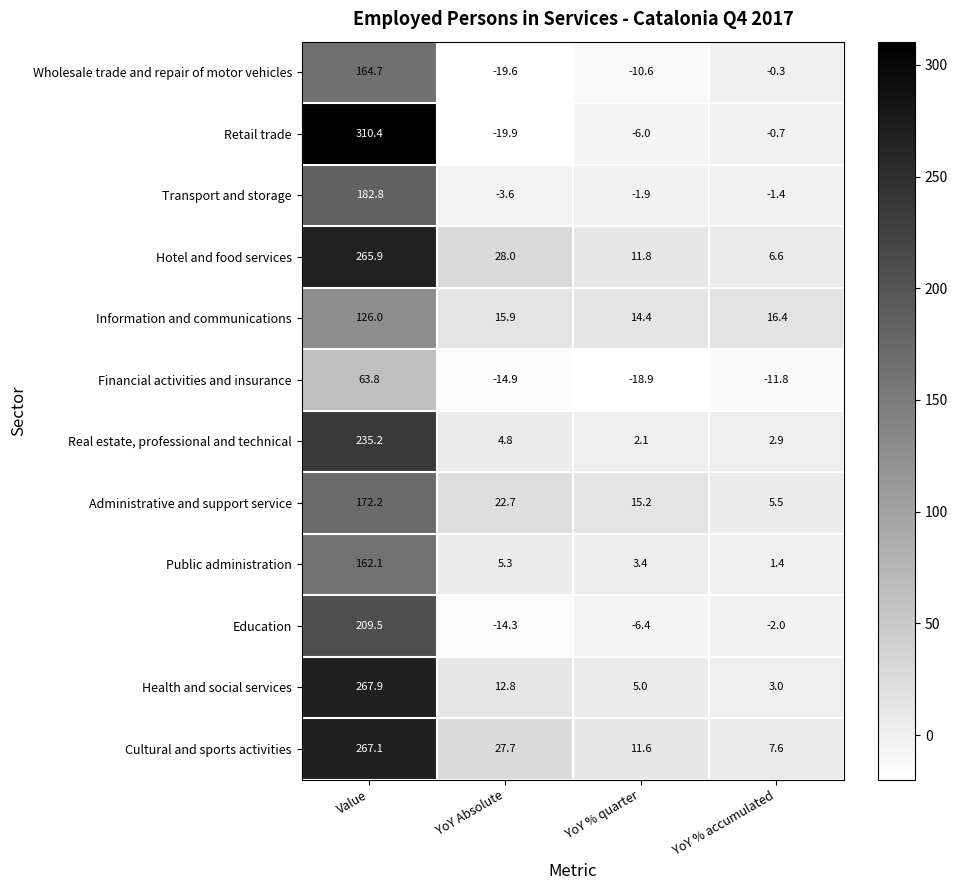

What is the greatest value displayed?

310.4